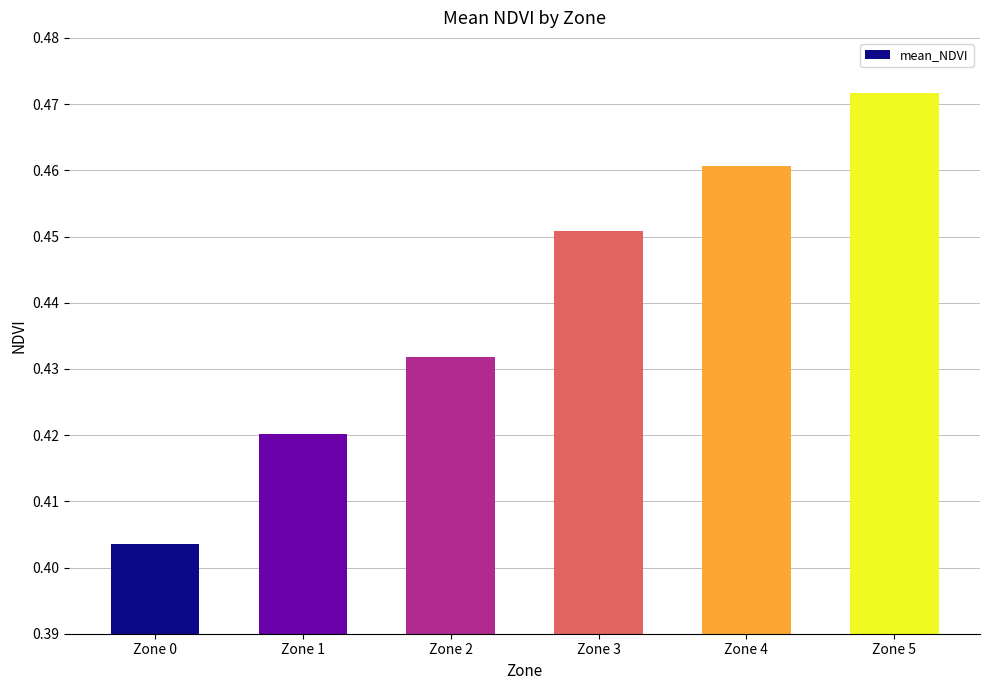

The chart shows a value of 0.7 at Zone 4. True or false?

False